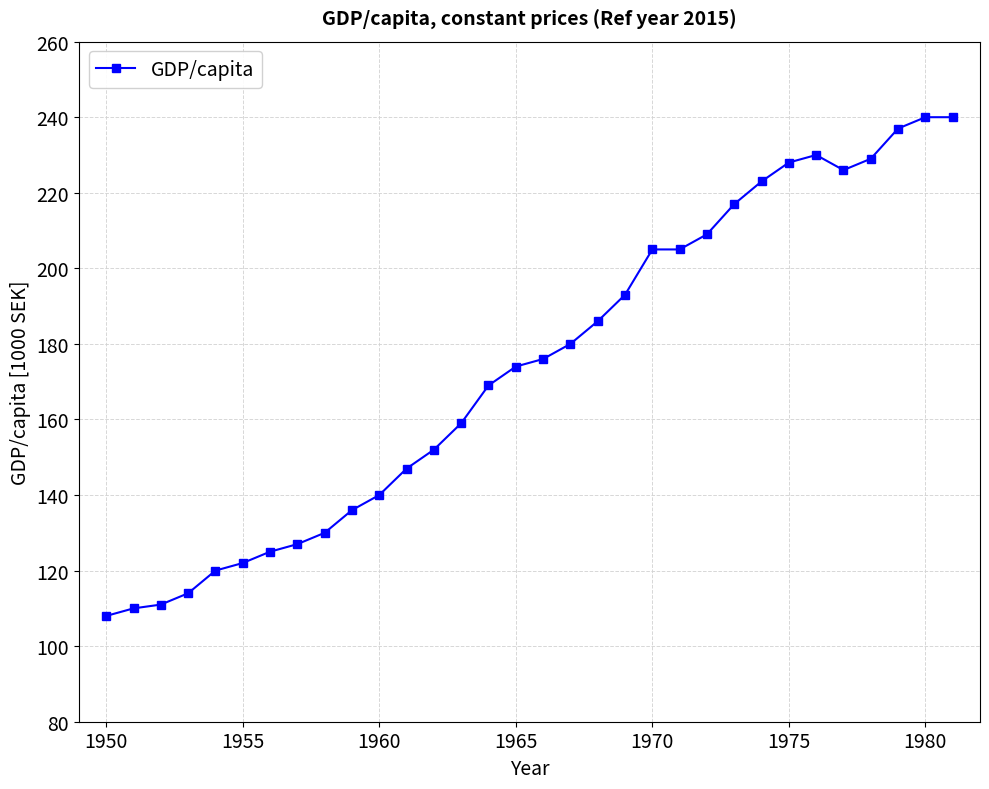

True or false: there are more than 0 points higher than both neighbors.

True